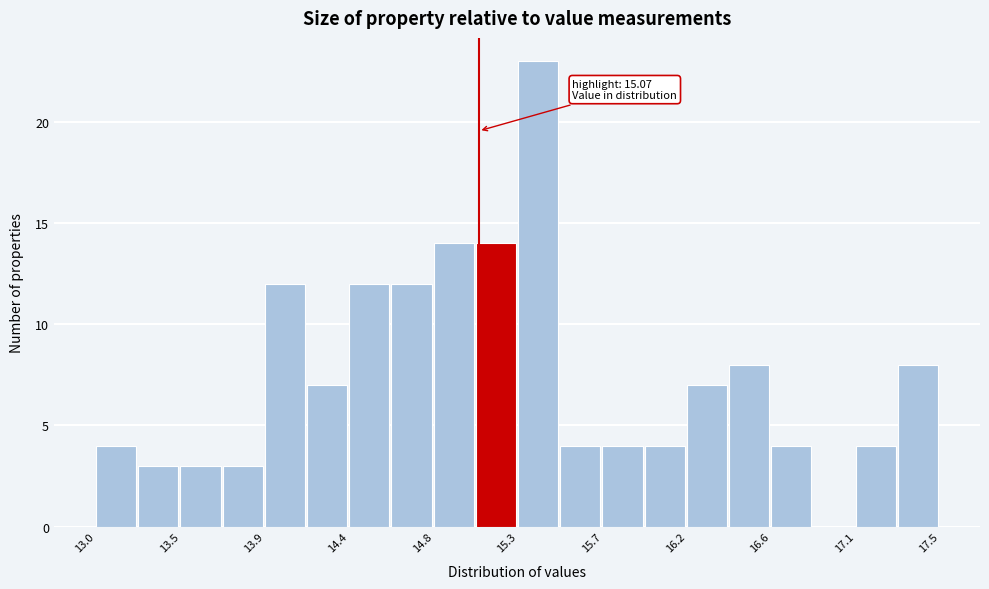

Over which range of the x-axis is the bar tallest?

15.280 to 15.505